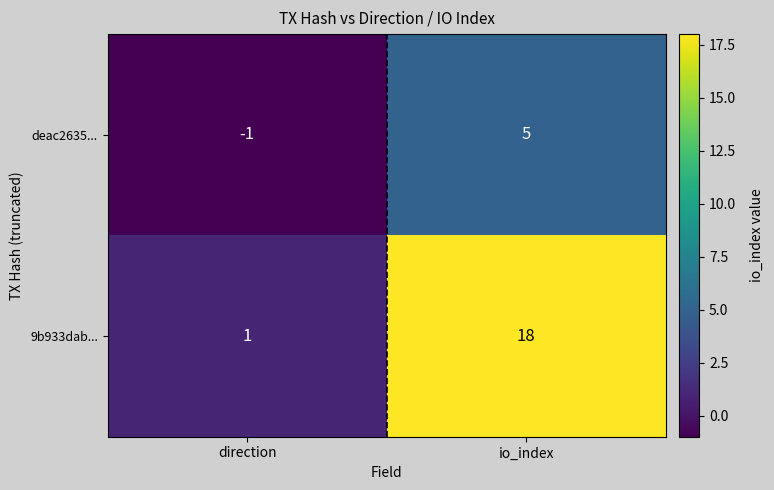

The deac2635... series shows 5 at io_index. True or false?

True